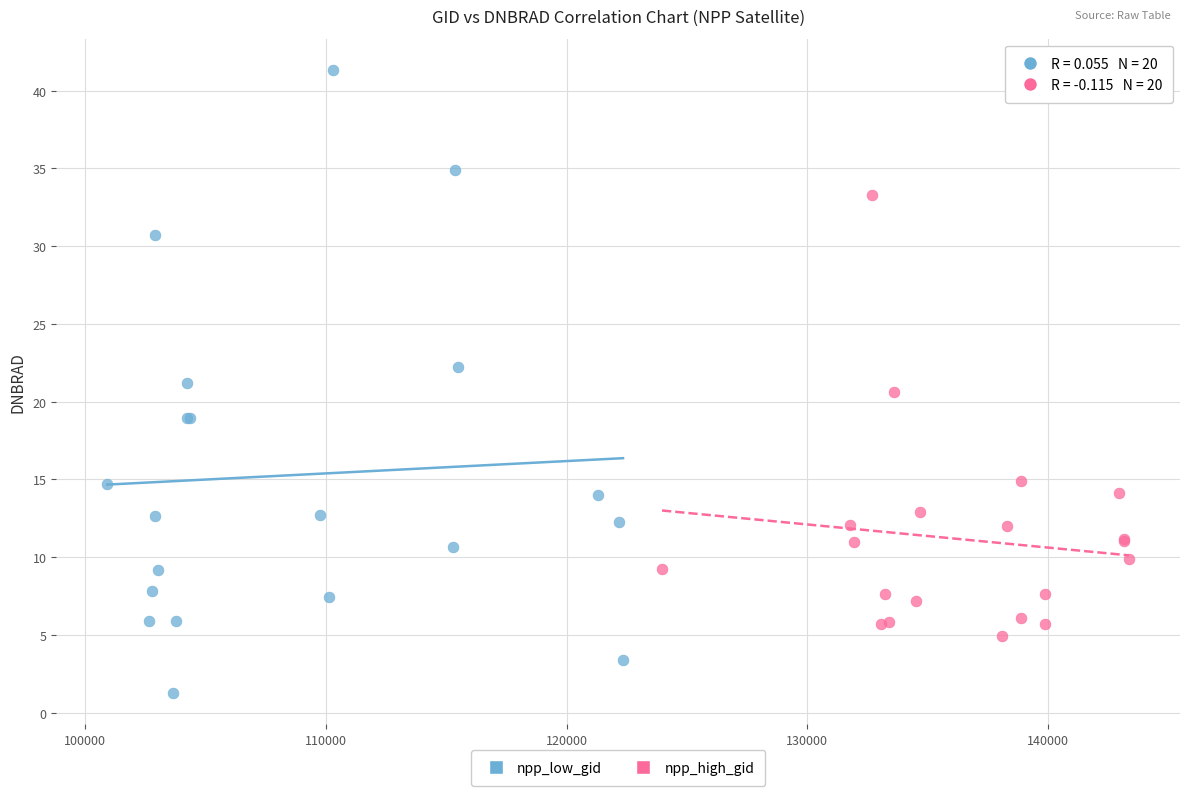

Which series has the widest spread of Y values?

npp_low_gid